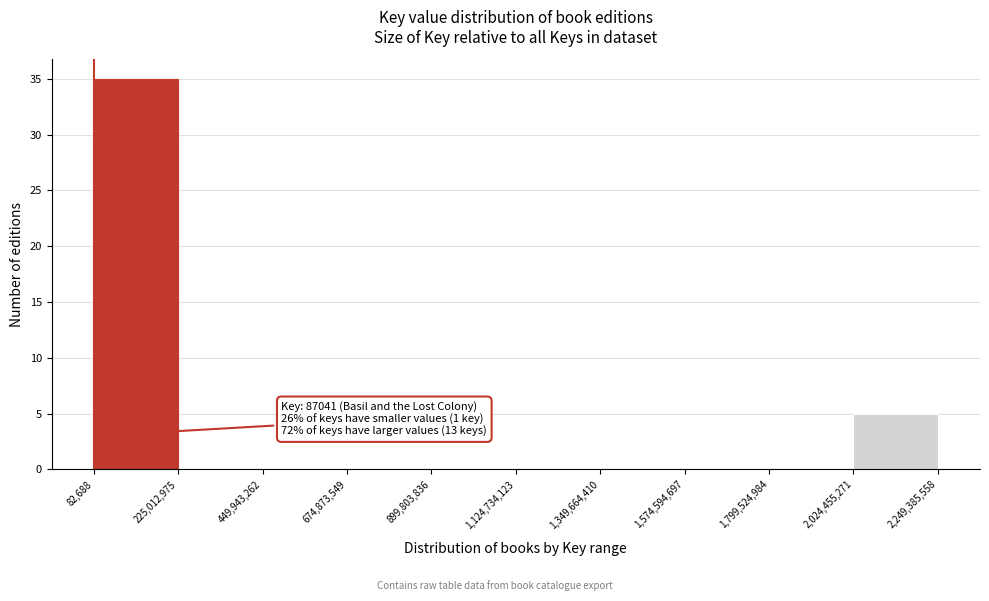

Over which range of the x-axis is the bar tallest?

82,688 to 225,012,975